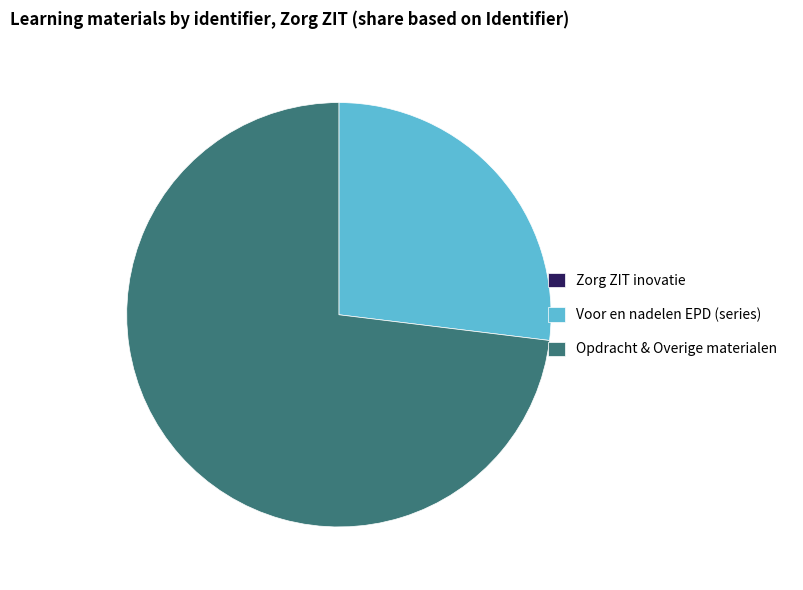

Does any single category account for the majority?

Yes